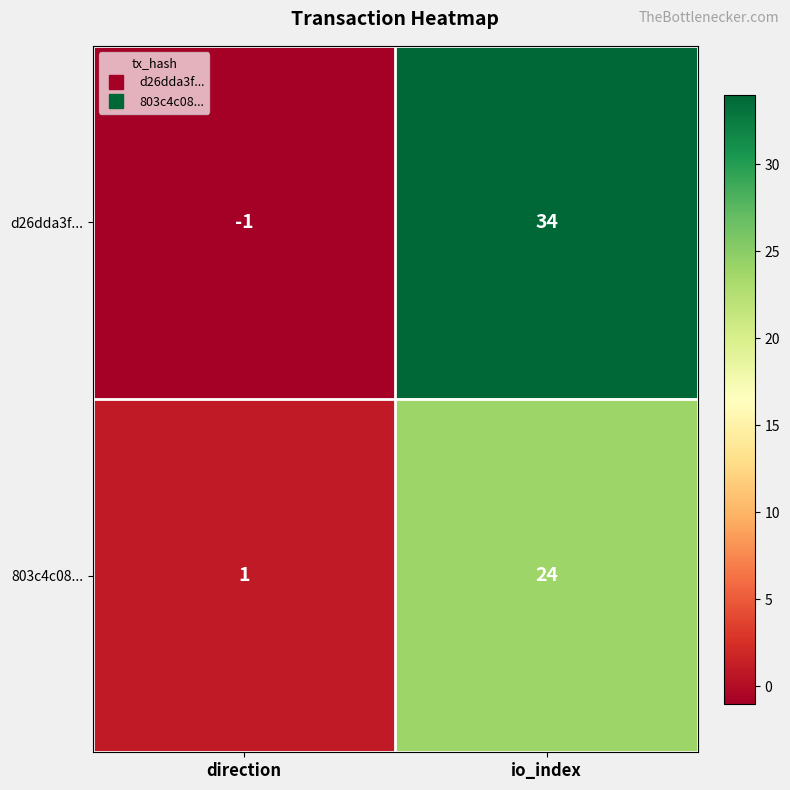

Read the 803c4c08... value at io_index.

24